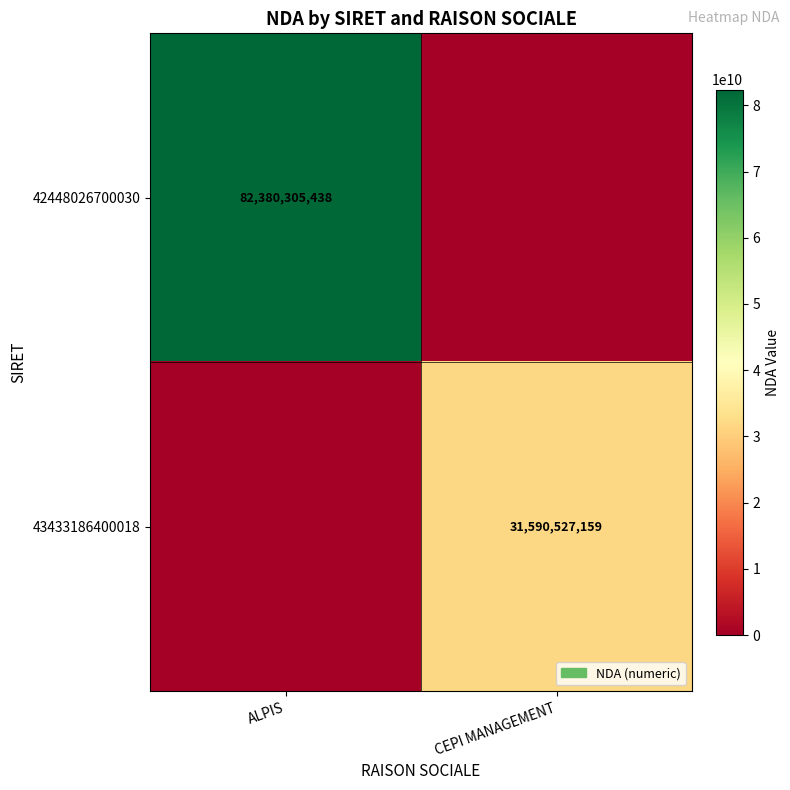

The value of 42448026700030 at ALPIS is 49560841868. True or false?

False